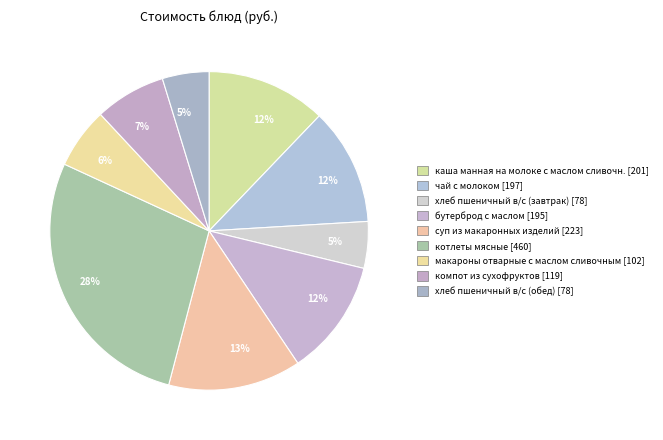

True or false: макароны отварные с маслом сливочным accounts for 6% of the total.

True